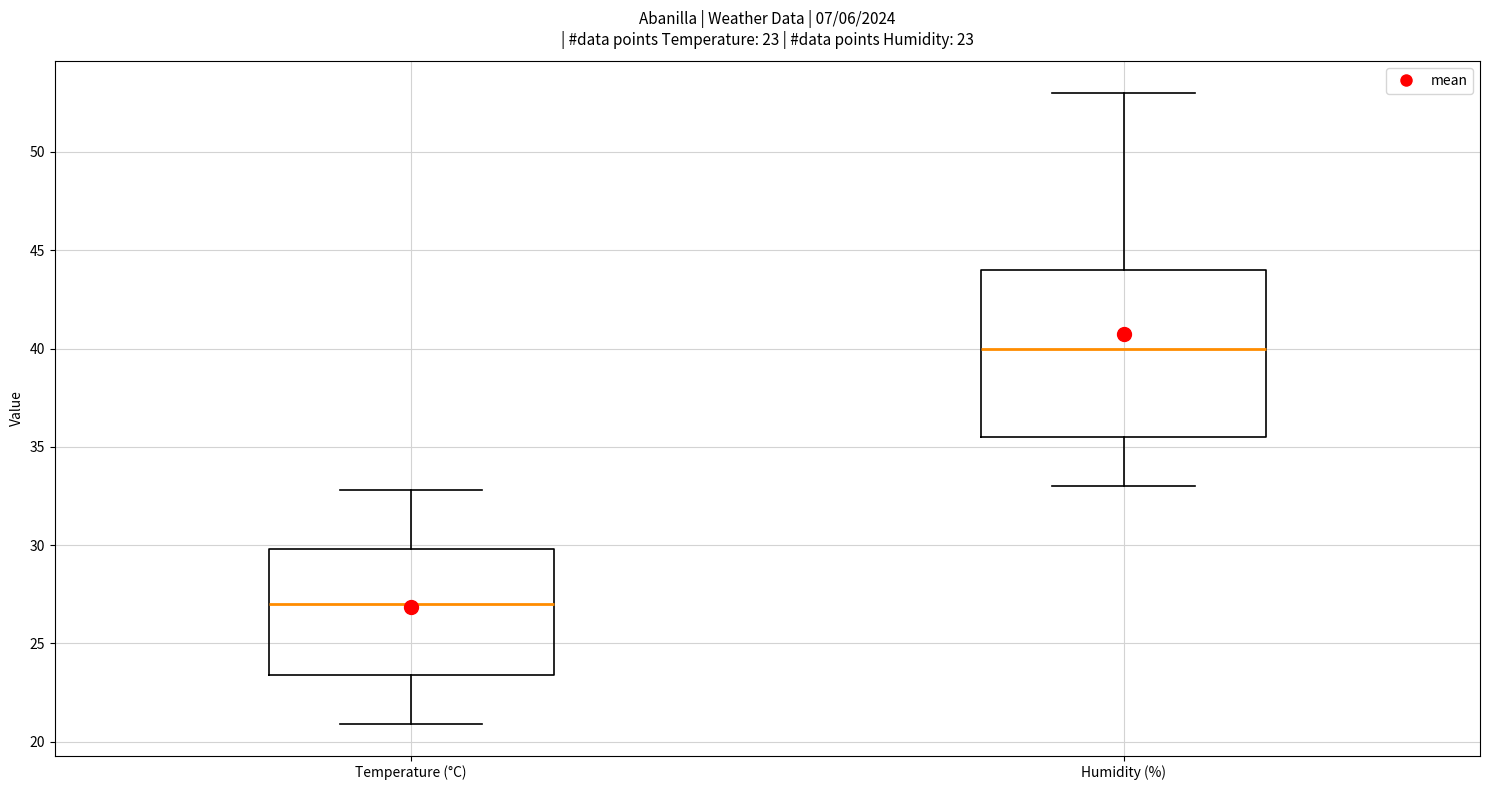

Comparing the boxes themselves (not the whiskers), which one is the tallest?

Humidity (%)